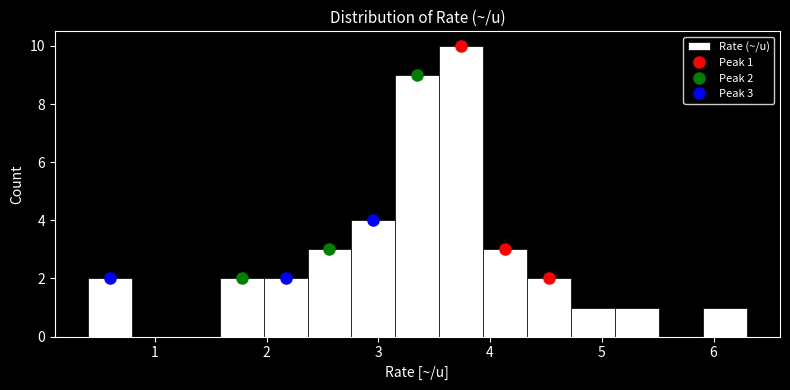

Read against the x-axis, roughly where is the centre of the tallest bar?

3.7